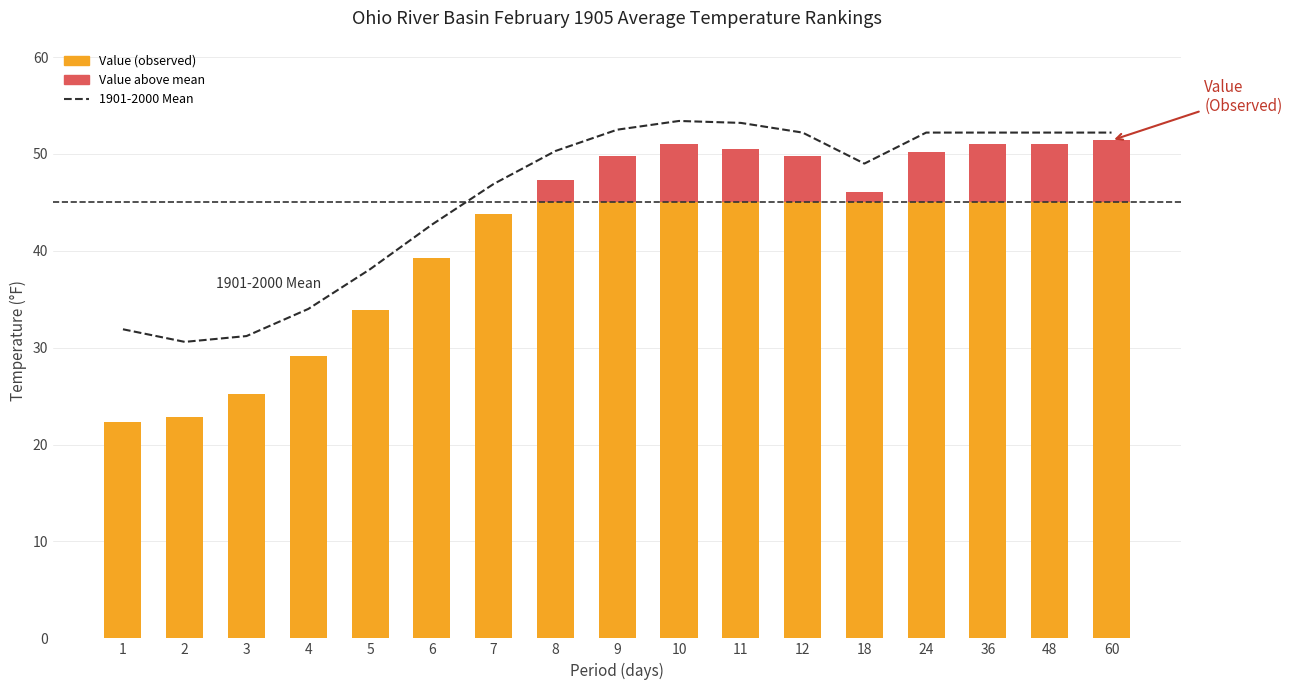

Reading left to right, list all the values displayed in this chart.

31.9	30.6	31.2	34.0	38.1	42.7	46.9	50.3	52.5	53.4	53.2	52.2	49.0	52.2	52.2	52.2	52.2